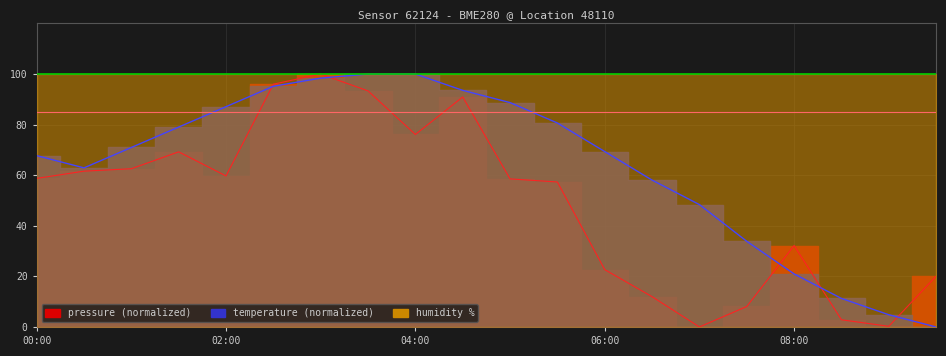

Does the chart have visible grid lines?

Yes